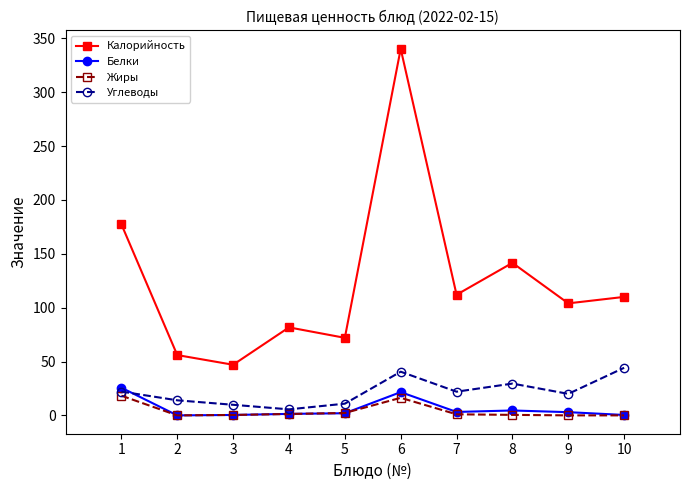

At how many categories does at least one series exceed 218?

1